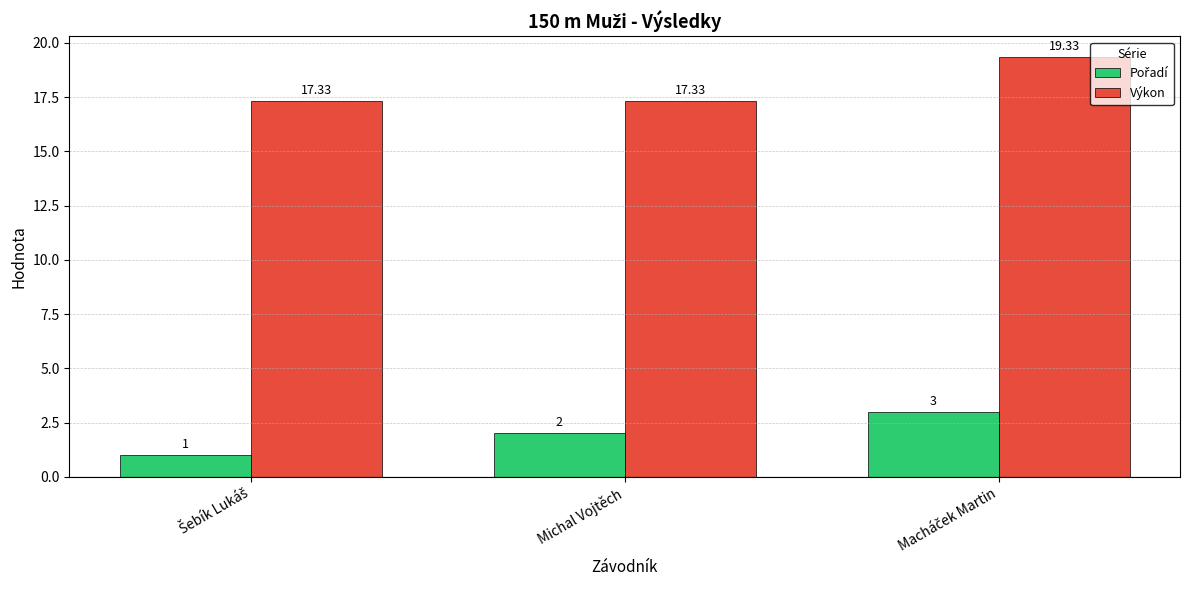

At how many categories does at least one series exceed 9?

3